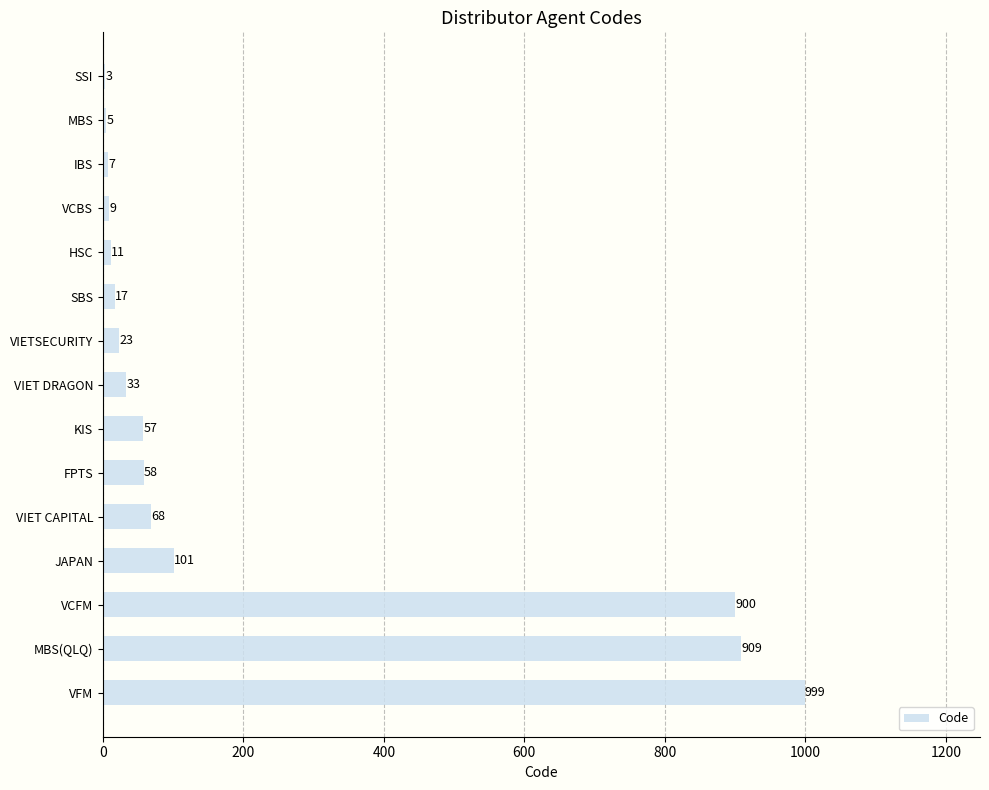

How many series are shown in this chart?

1